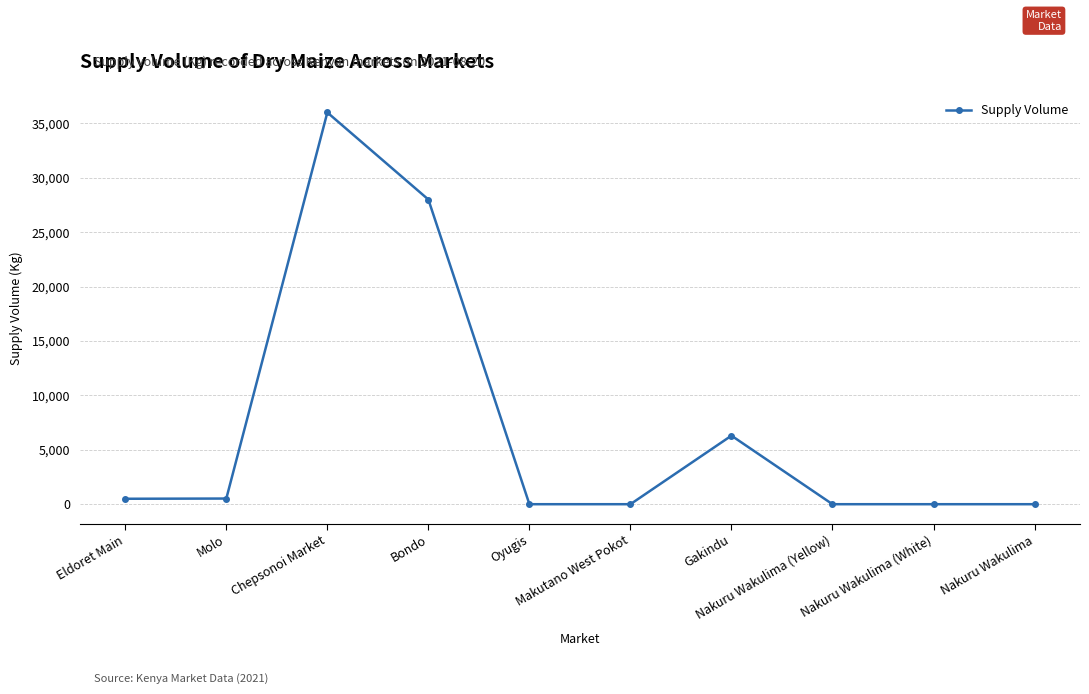

What is the greatest value displayed?

36000